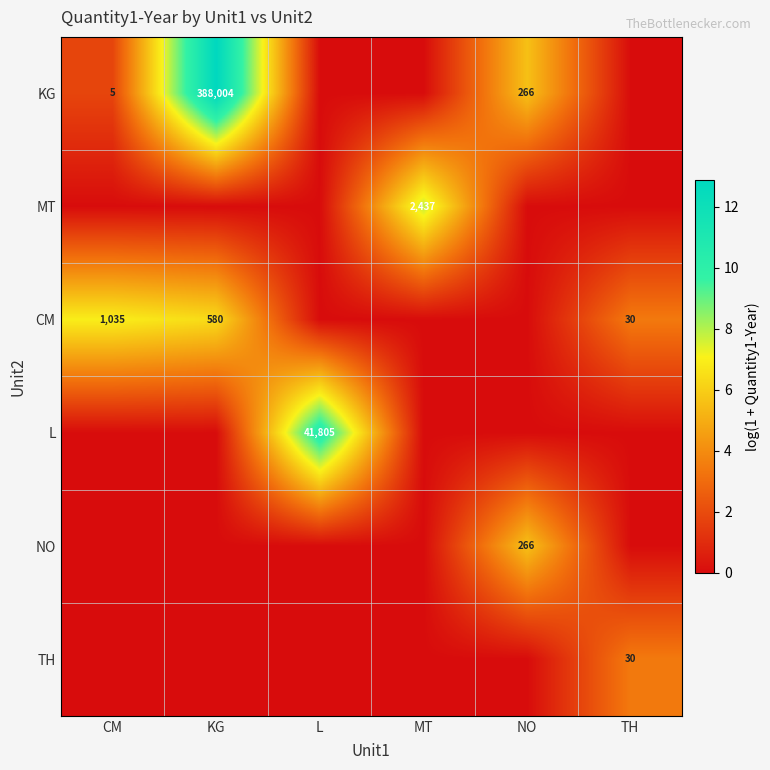

The value of KG at KG is 388004. True or false?

True